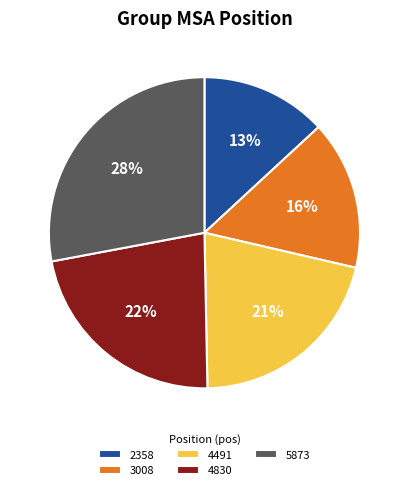

What is the largest slice in the pie chart?

5873